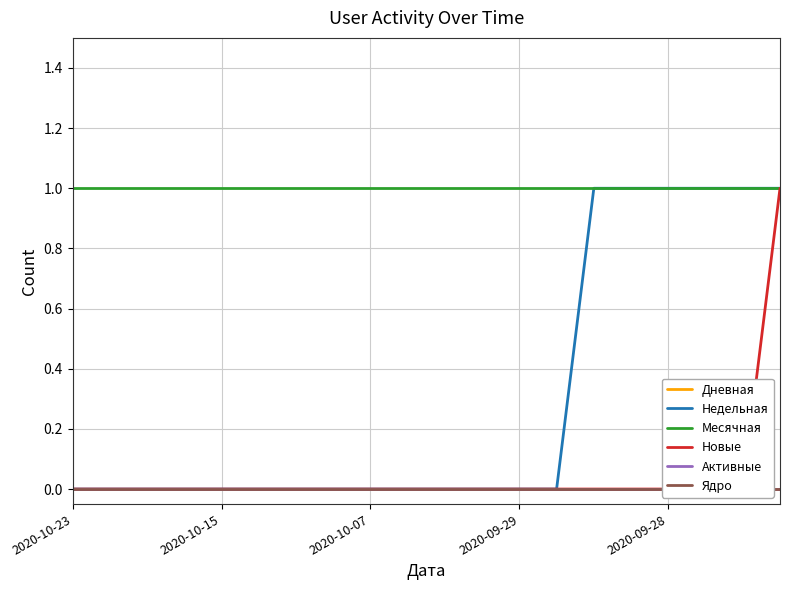

True or false: Активные and Месячная cross at least once.

False